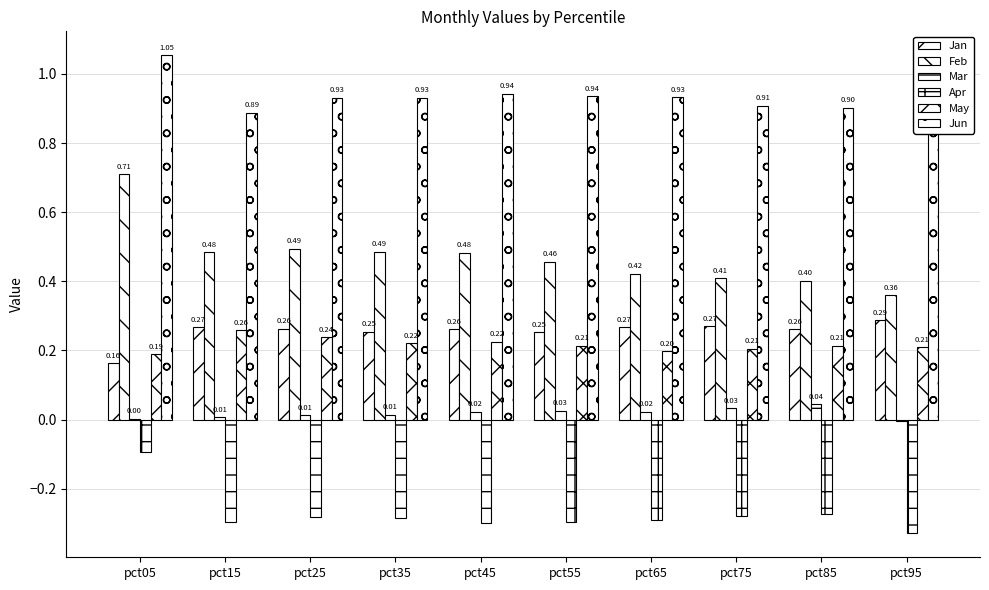

Rank the categories by Apr value from highest to lowest.

pct05, pct85, pct75, pct25, pct35, pct65, pct15, pct55, pct45, pct95